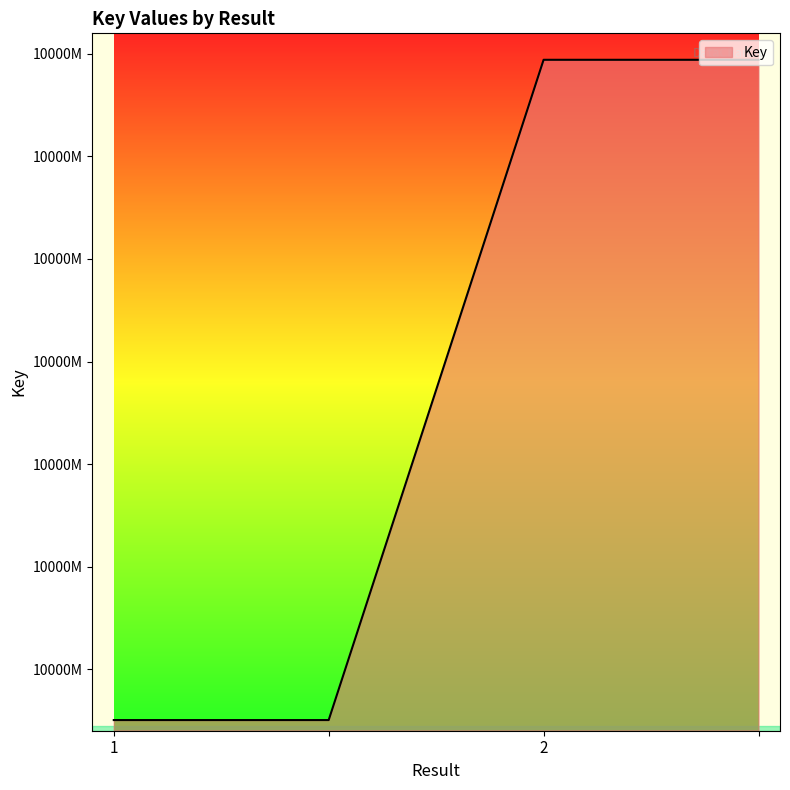

Does the chart have visible grid lines?

No